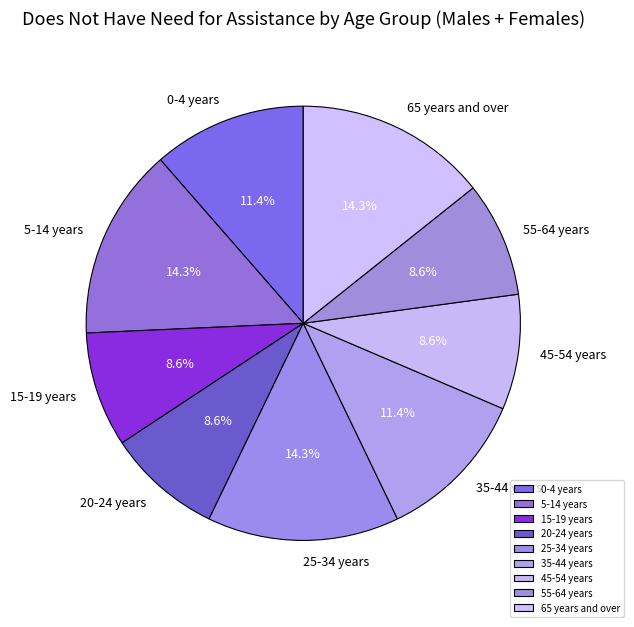

Count the number of slices in the pie.

9